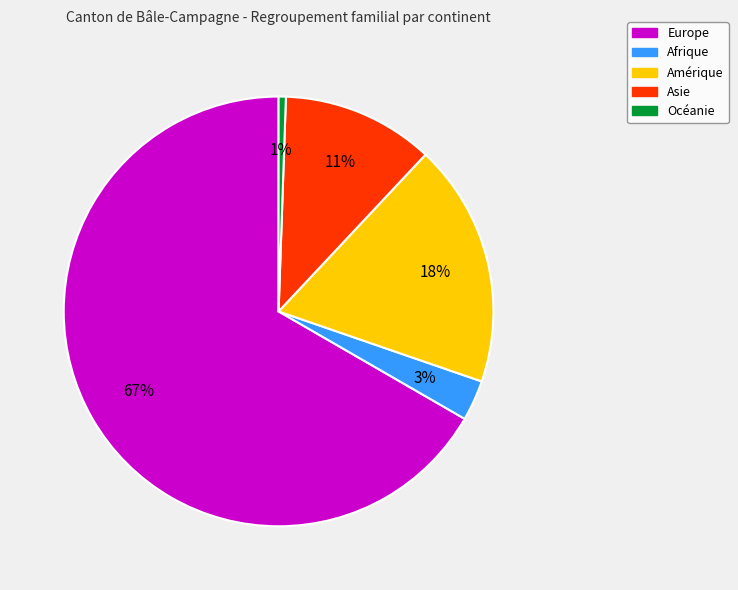

What percentage is the Europe slice, to the nearest percent?

67%